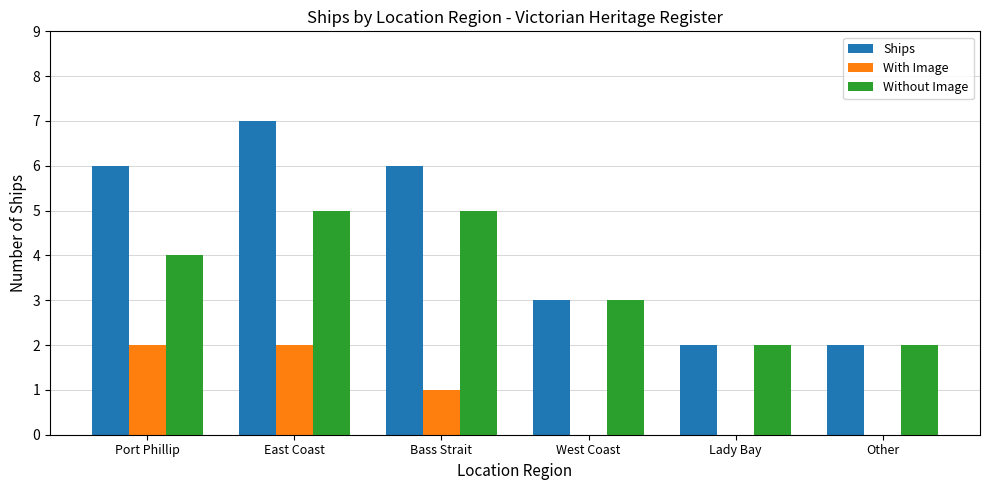

Which series has the largest range (max minus min)?

Ships